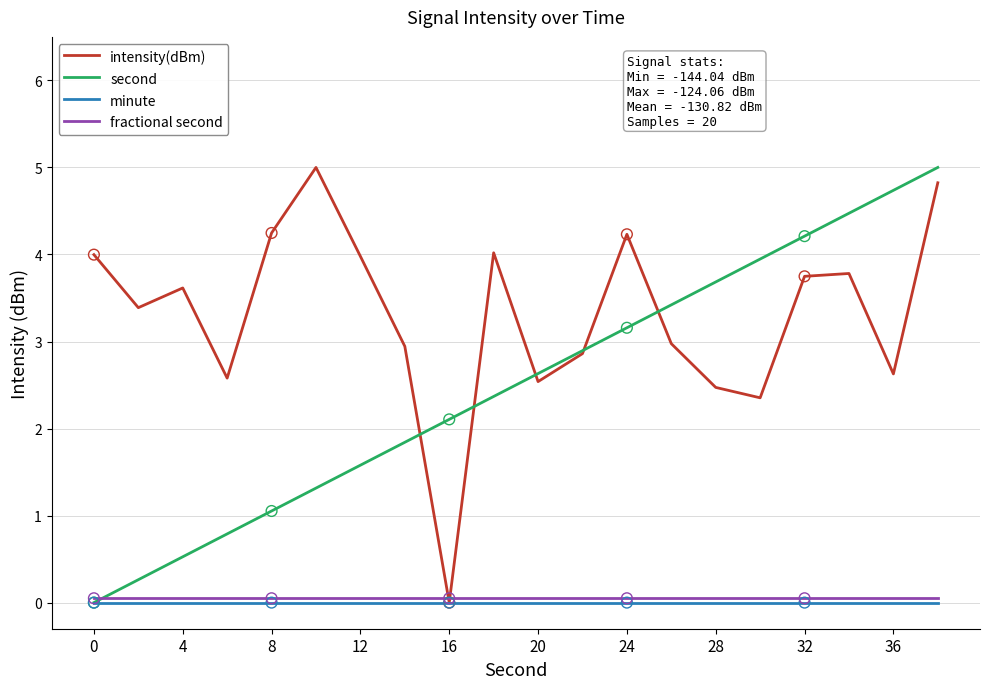

What is the highest value of the intensity(dBm) series?

5.0